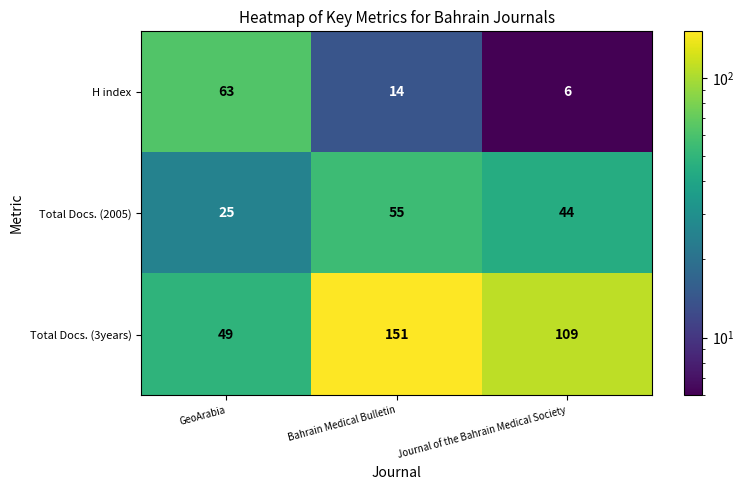

True or false: Total Docs. (3years) has a value of 236 at Bahrain Medical Bulletin.

False